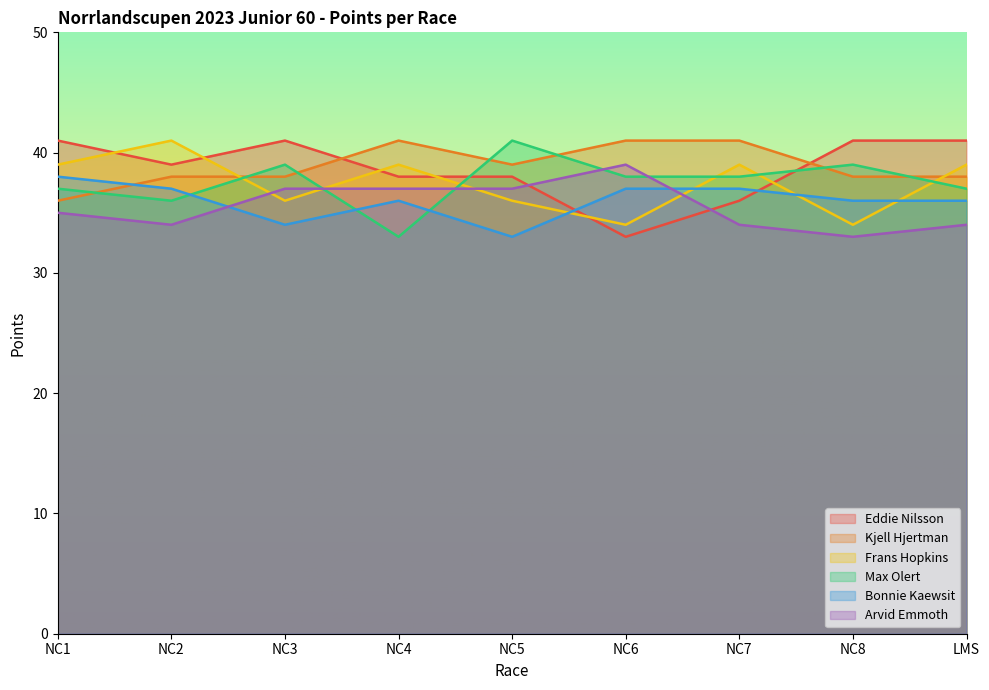

At which category is the sum across all series the highest?

NC1